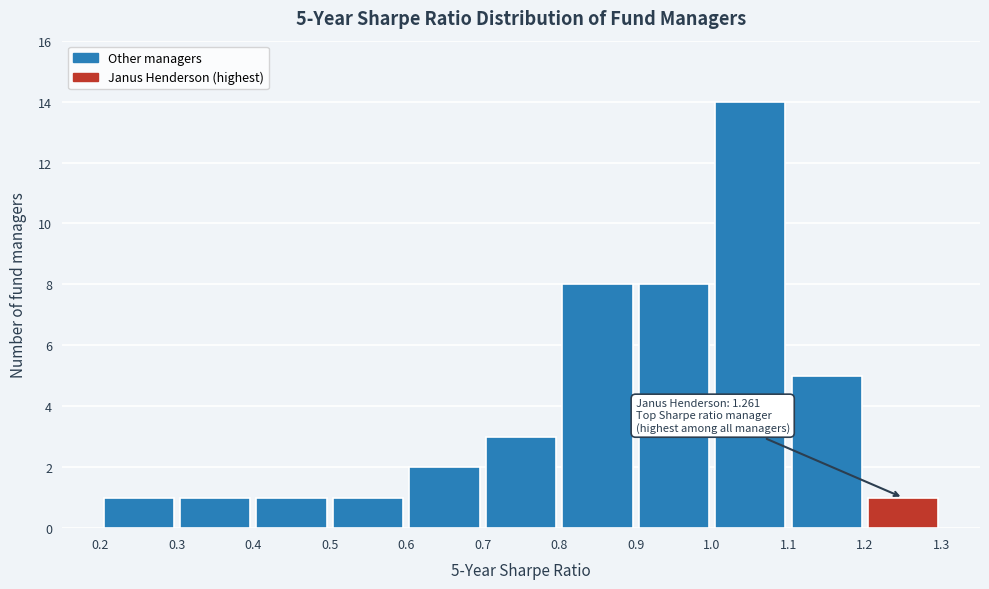

Over which range of the x-axis is the bar tallest?

1.0 to 1.1